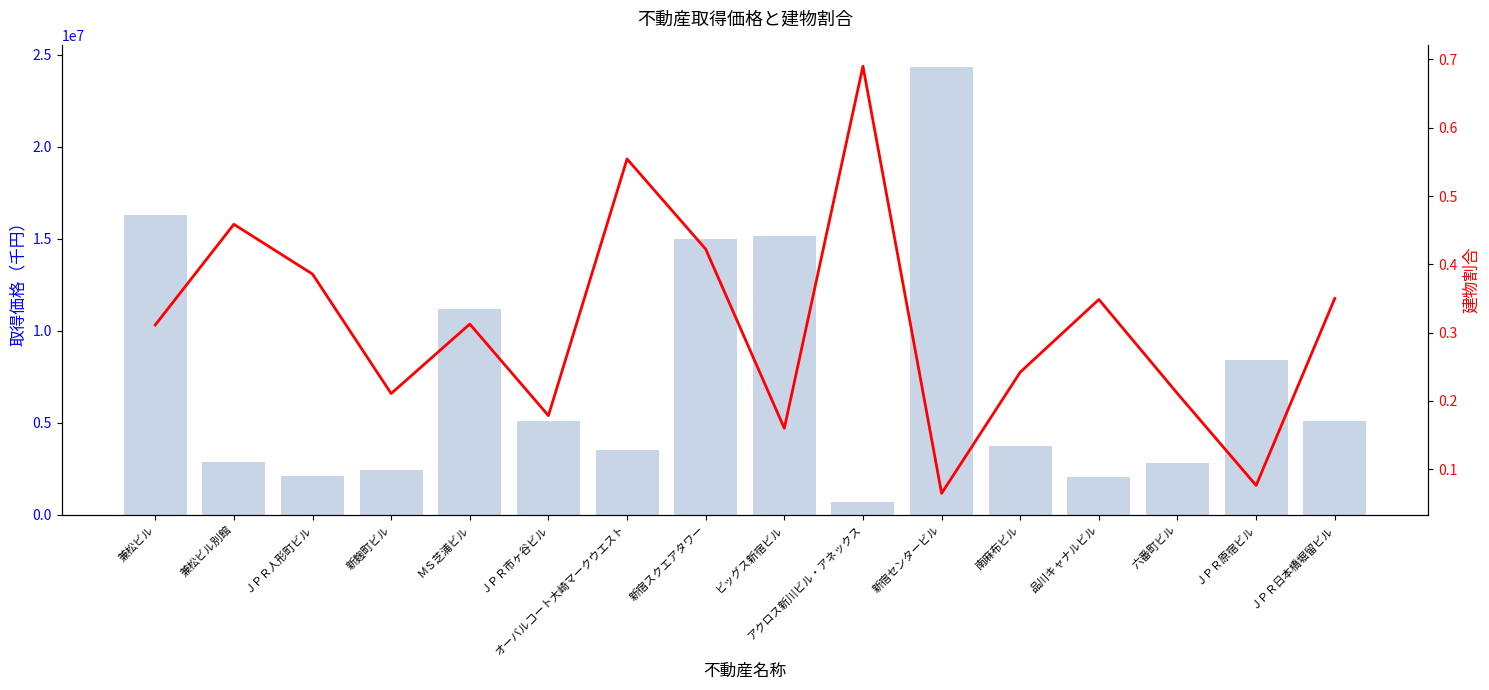

List the labels in order of 取得価格（千円） value, largest first.

新宿センタービル, 兼松ビル, ビッグス新宿ビル, 新宿スクエアタワー, ＭＳ芝浦ビル, ＪＰＲ原宿ビル, ＪＰＲ市ヶ谷ビル, ＪＰＲ日本橋堀留ビル, 南麻布ビル, オーバルコート大崎マークウエスト, 兼松ビル別館, 六番町ビル, 新麹町ビル, ＪＰＲ人形町ビル, 品川キャナルビル, アクロス新川ビル・アネックス